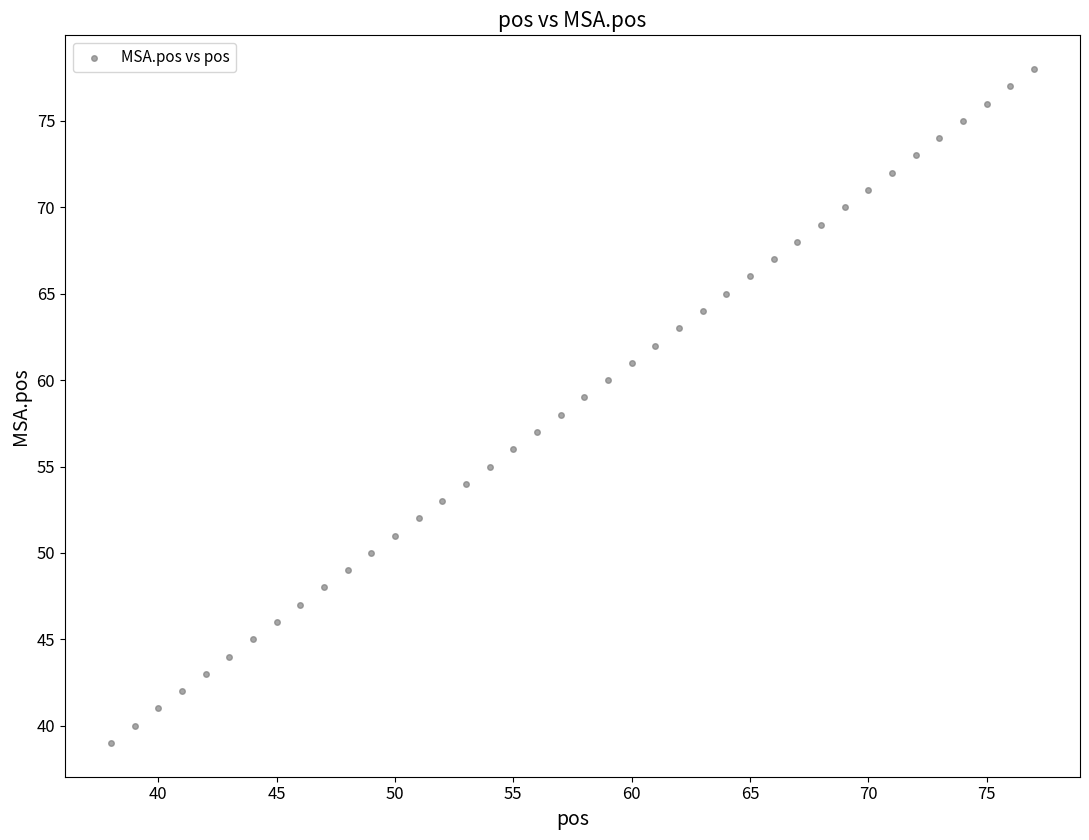

What is the range of X values (max minus min)?

39